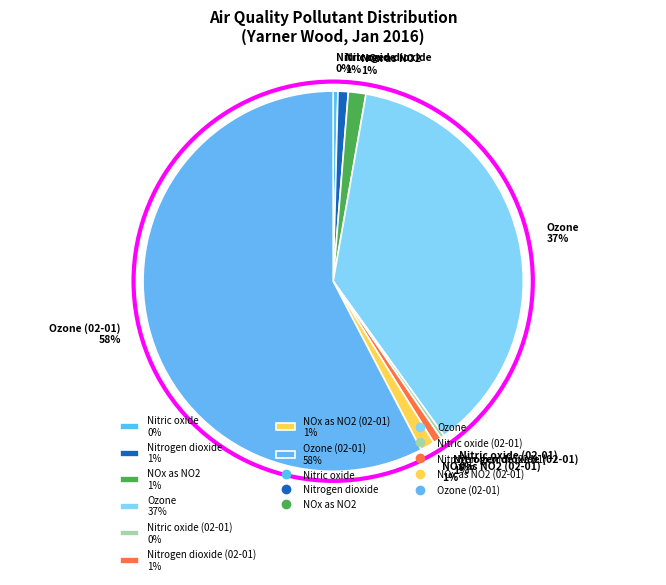

Do Nitrogen dioxide 1% and Ozone 37% together represent more than half of the pie?

No